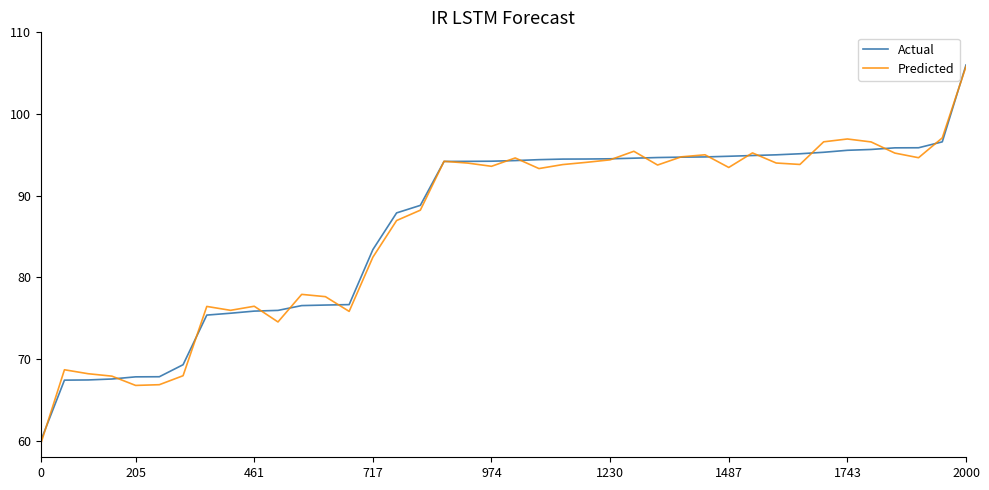

What are all the series names shown in the legend?

Actual, Predicted